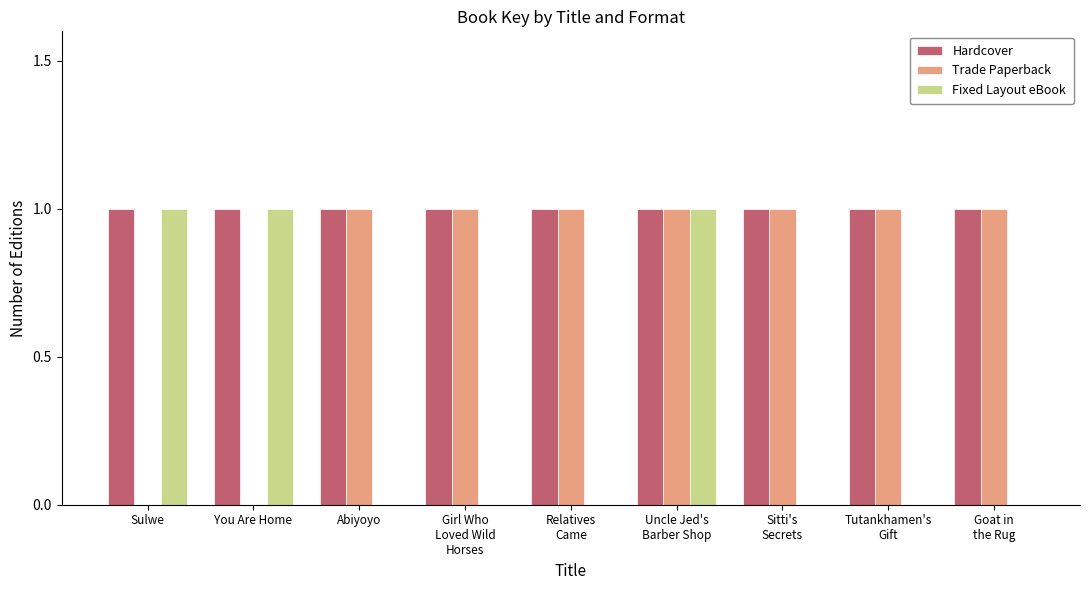

How many categories are shown in the chart?

9